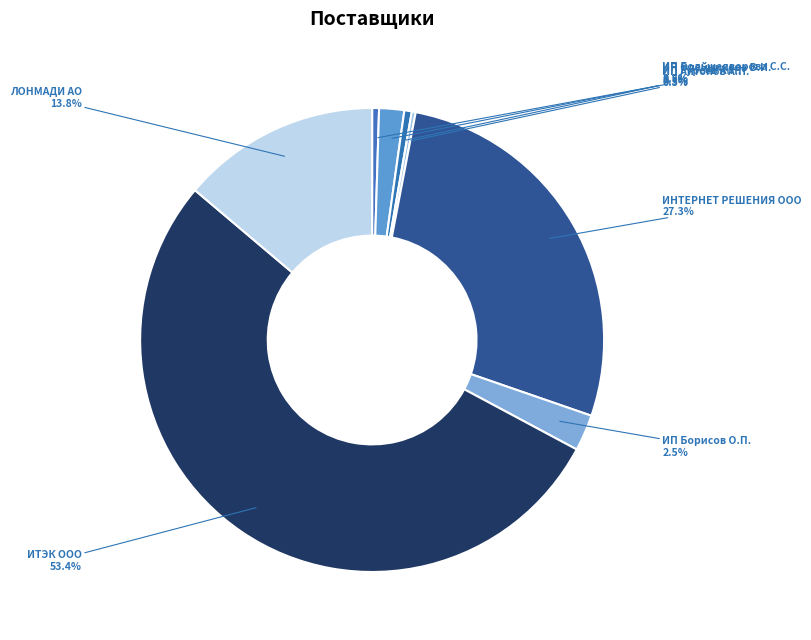

What is the largest slice in the pie chart?

ИТЭК ООО